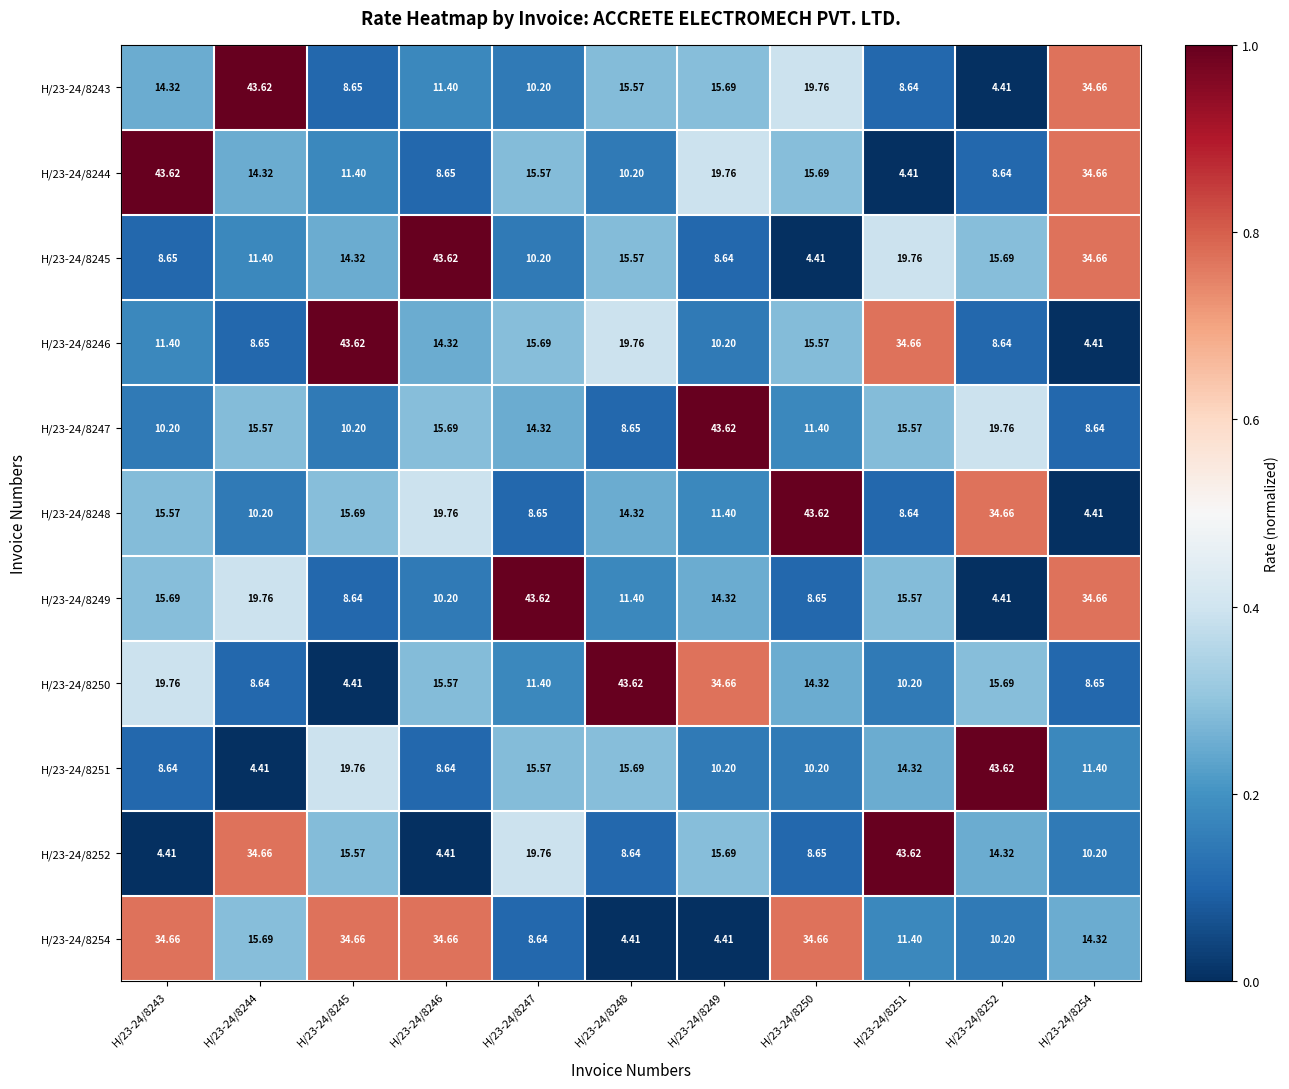

List the series in order of their peak value, highest first.

H/23-24/8243, H/23-24/8244, H/23-24/8245, H/23-24/8246, H/23-24/8247, H/23-24/8248, H/23-24/8249, H/23-24/8250, H/23-24/8251, H/23-24/8252, H/23-24/8254